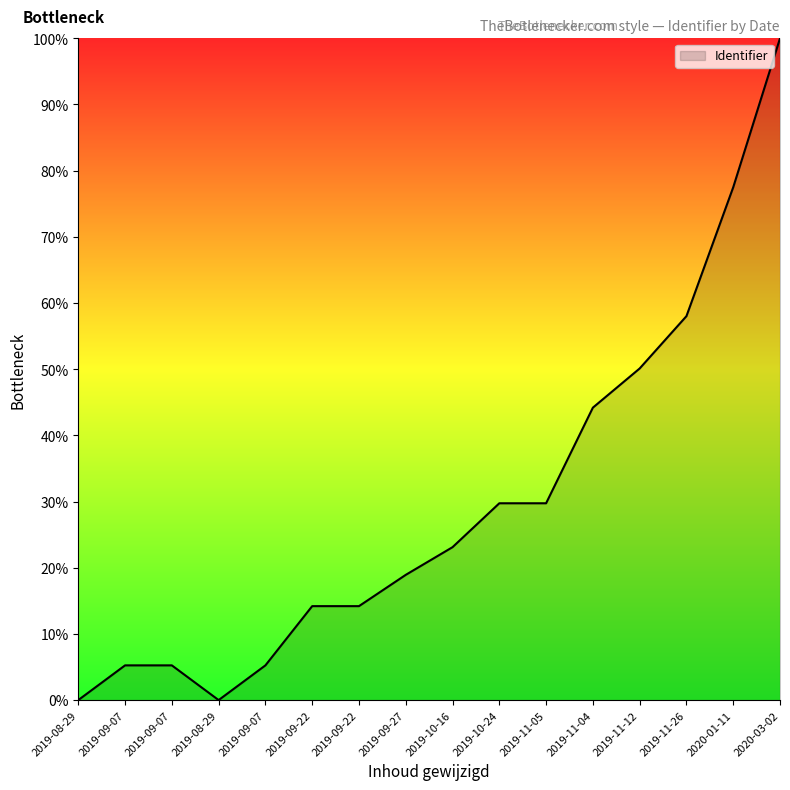

What is the ratio of the value at 2019-11-05 to the value at 2019-09-07?

5.7